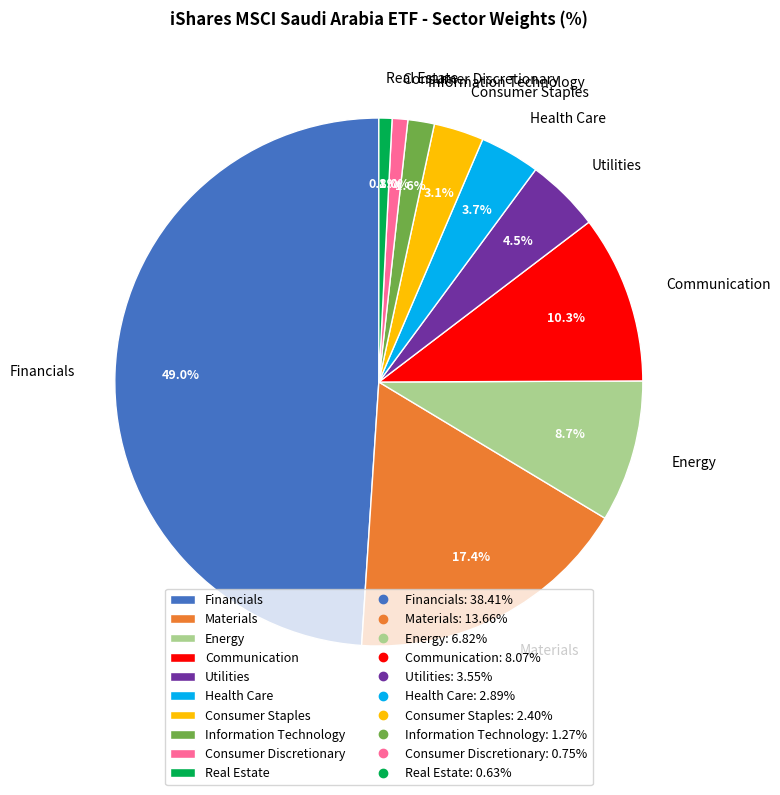

How many segments does this pie chart have?

10